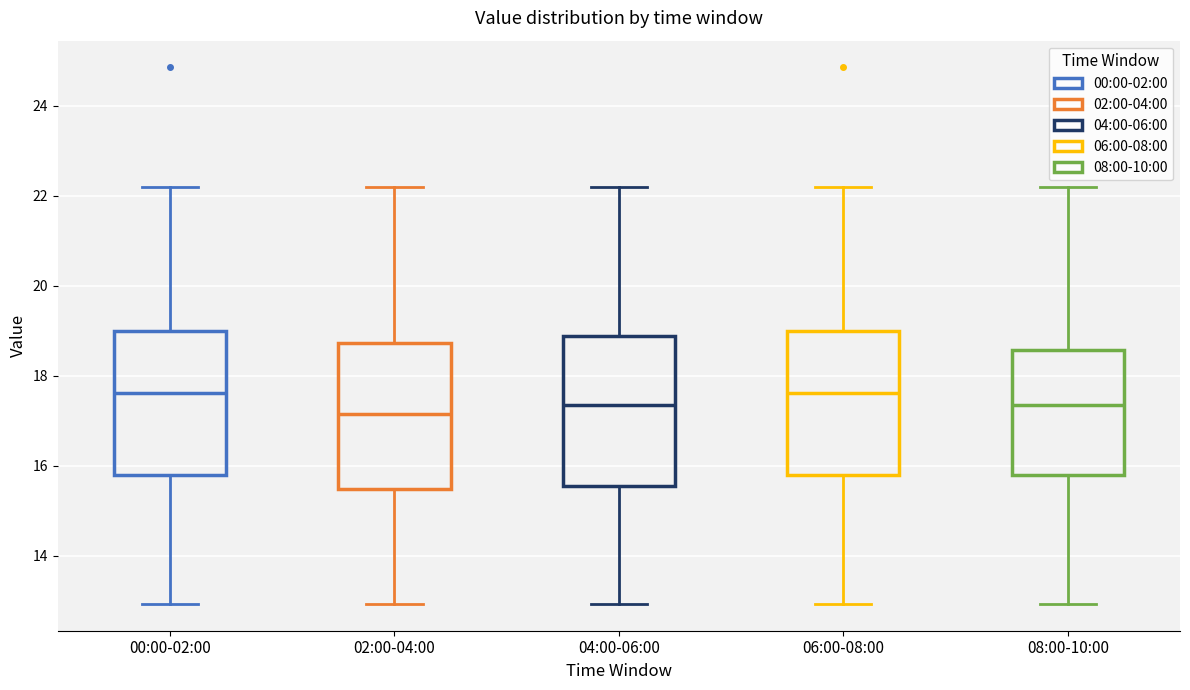

Where does the upper whisker of the box for 00:00-02:00 end on the y-axis? The values are not printed on the chart, so give them approximately, as read against the axis.

22.2